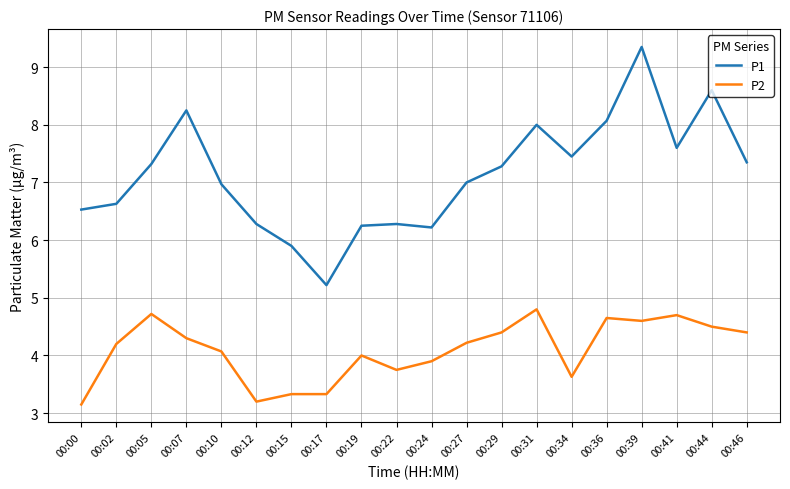

True or false: P2 and P1 intersect in this chart.

False